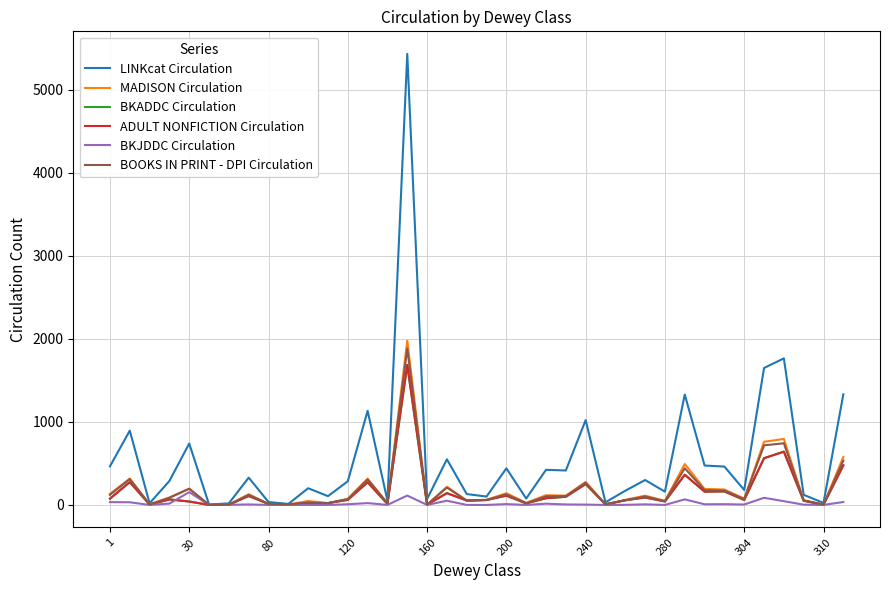

Which series has the widest spread of values?

LINKcat Circulation